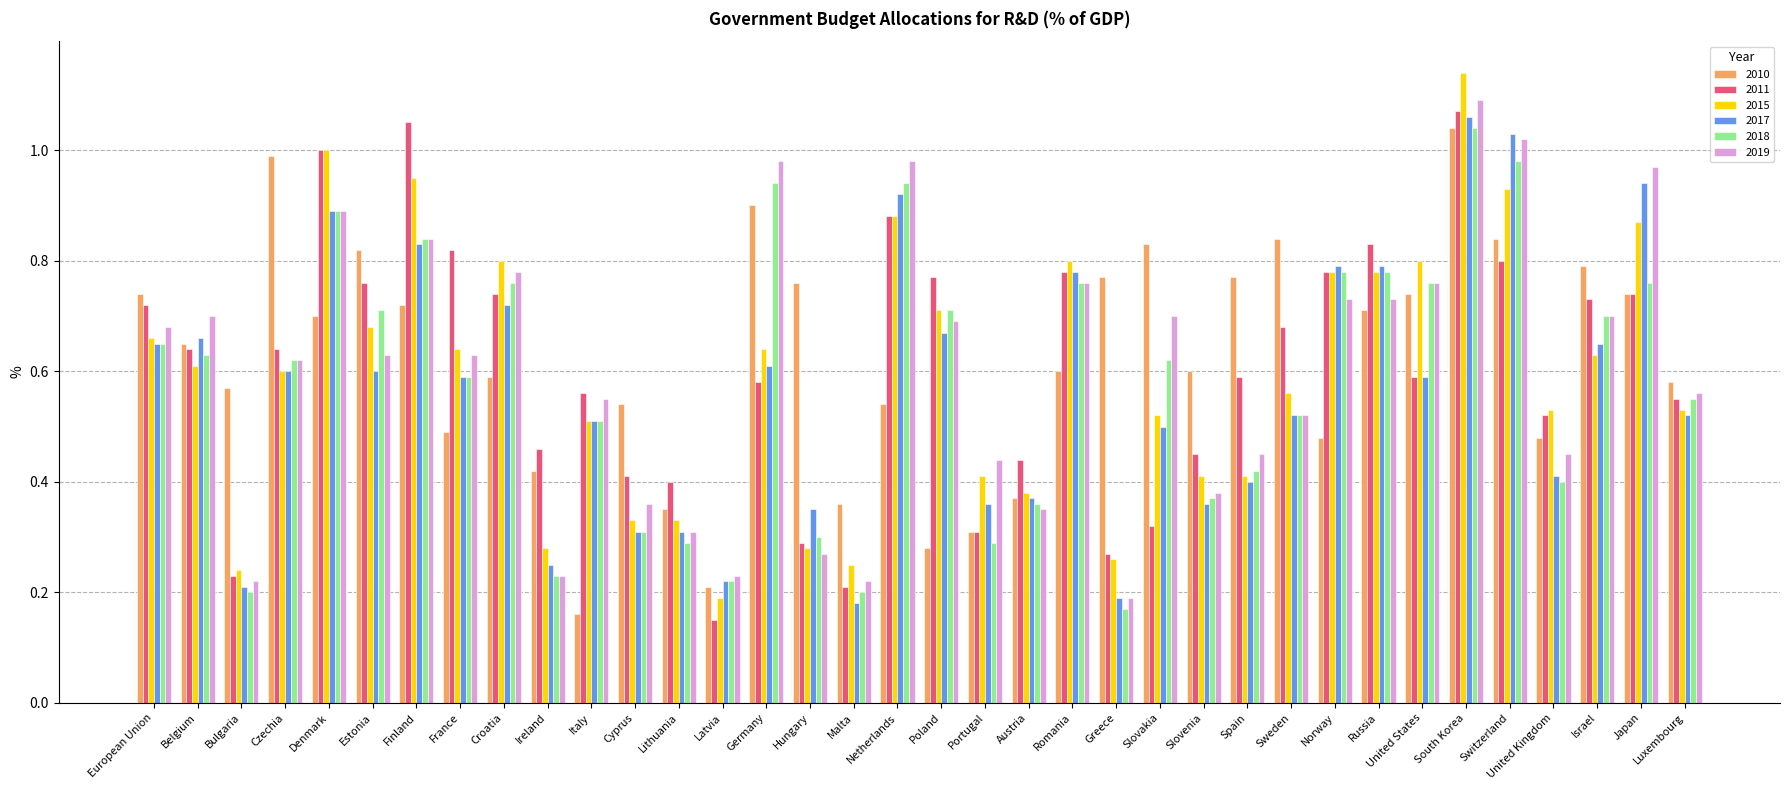

Which series has the largest total across all categories?

2010